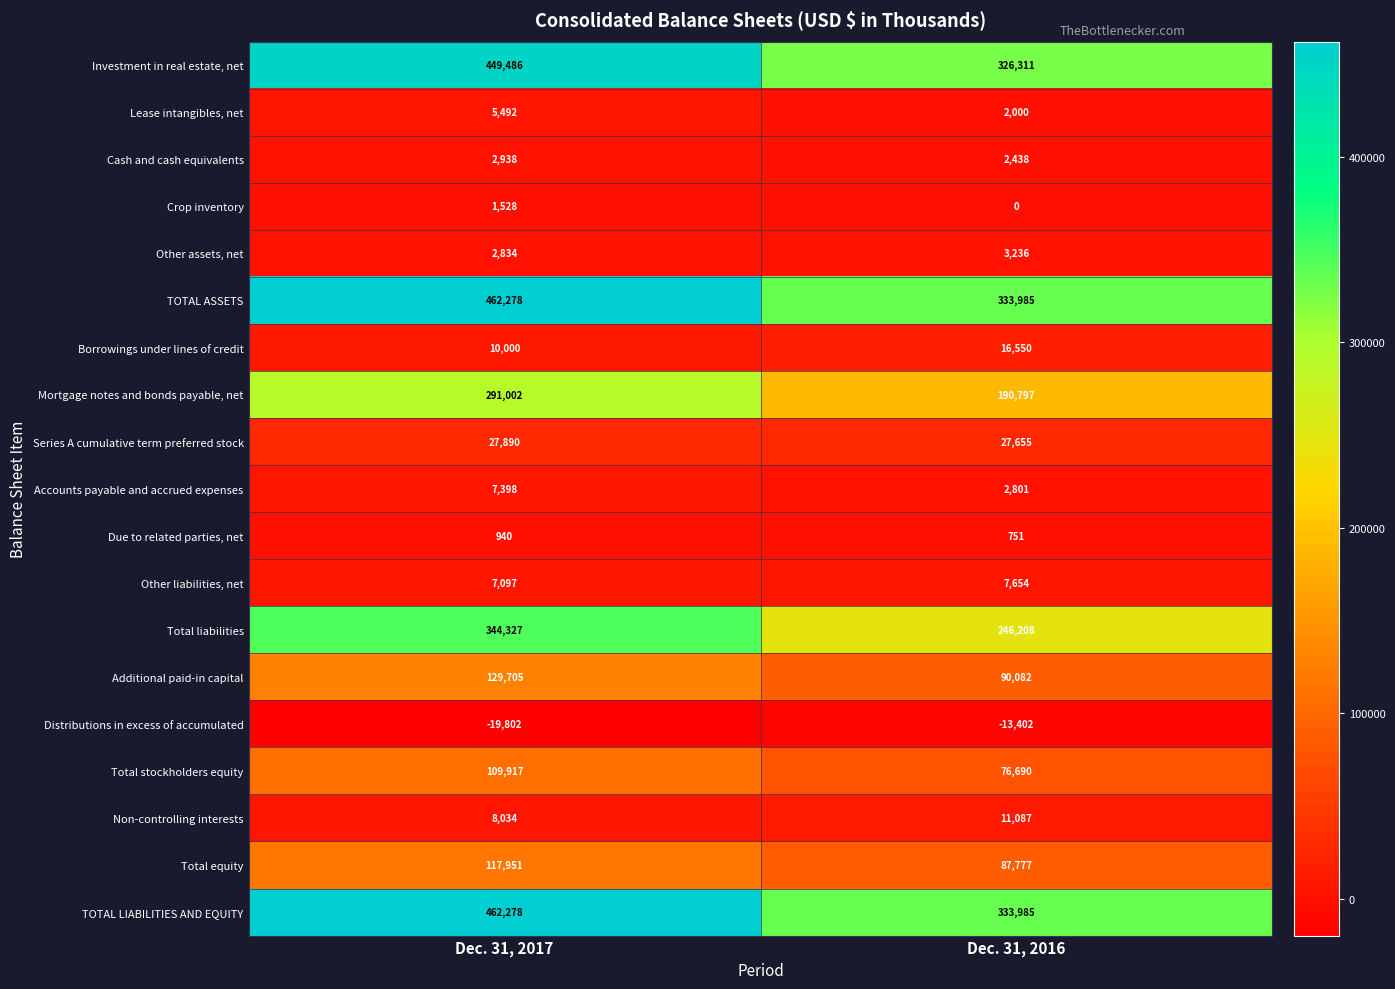

What is the total value across all series at Dec. 31, 2017?

2421293